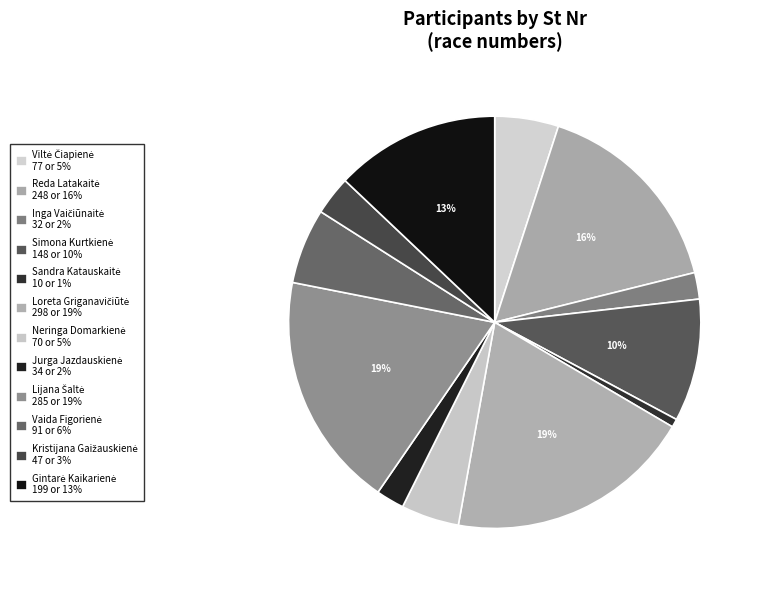

How many segments does this pie chart have?

12